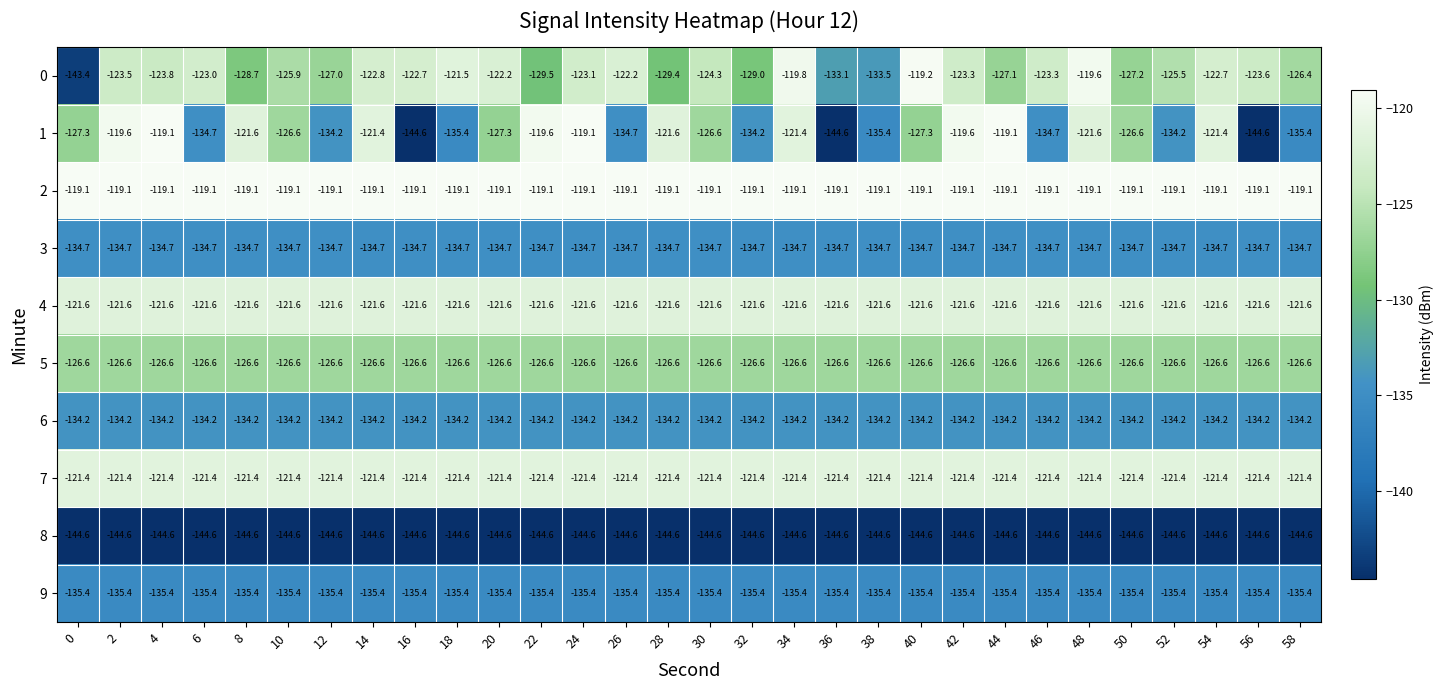

What value does the 1 series have at 50?

-126.6